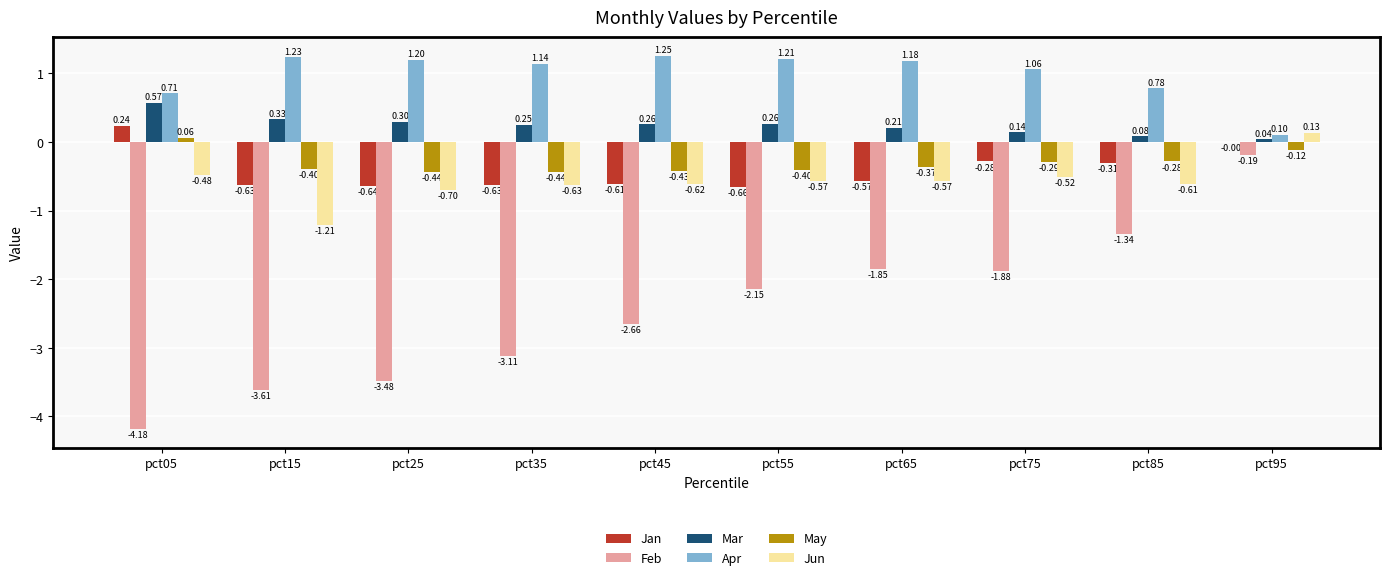

What is the maximum value for May?

0.1